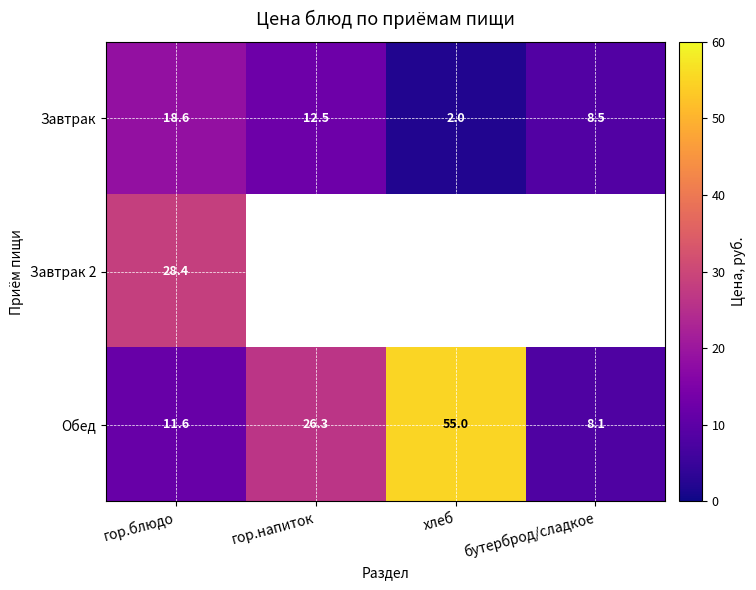

At гор.блюдо, list the series in order from smallest to largest.

Обед, Завтрак, Завтрак 2